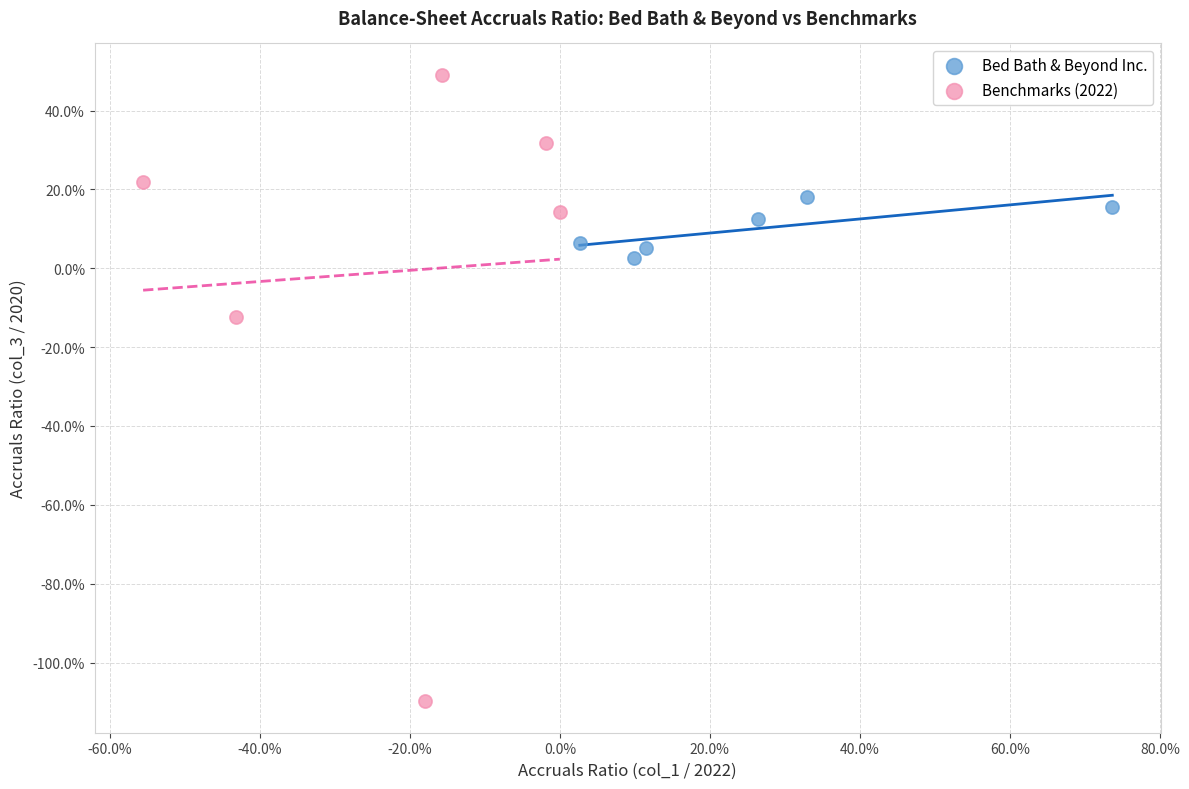

What are all the series names shown in the legend?

Bed Bath & Beyond Inc., Benchmarks (2022)